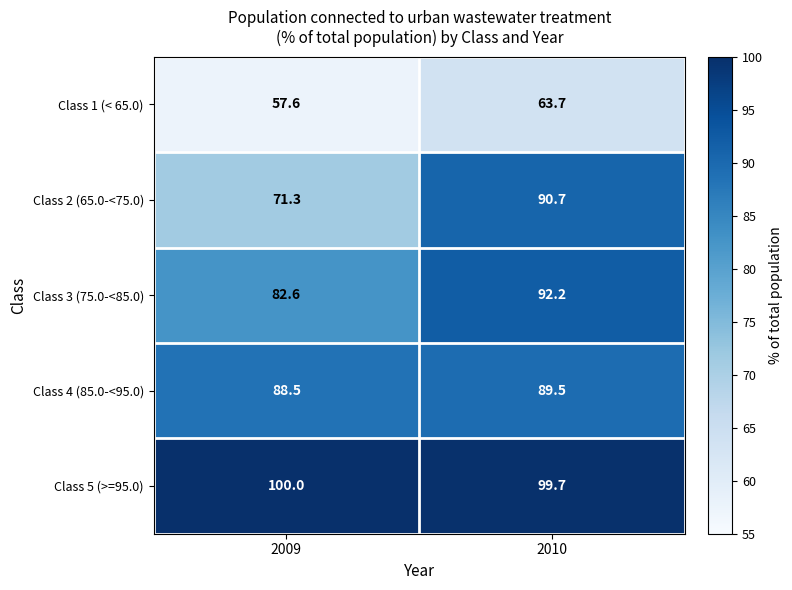

At how many categories does at least one series exceed 77?

2